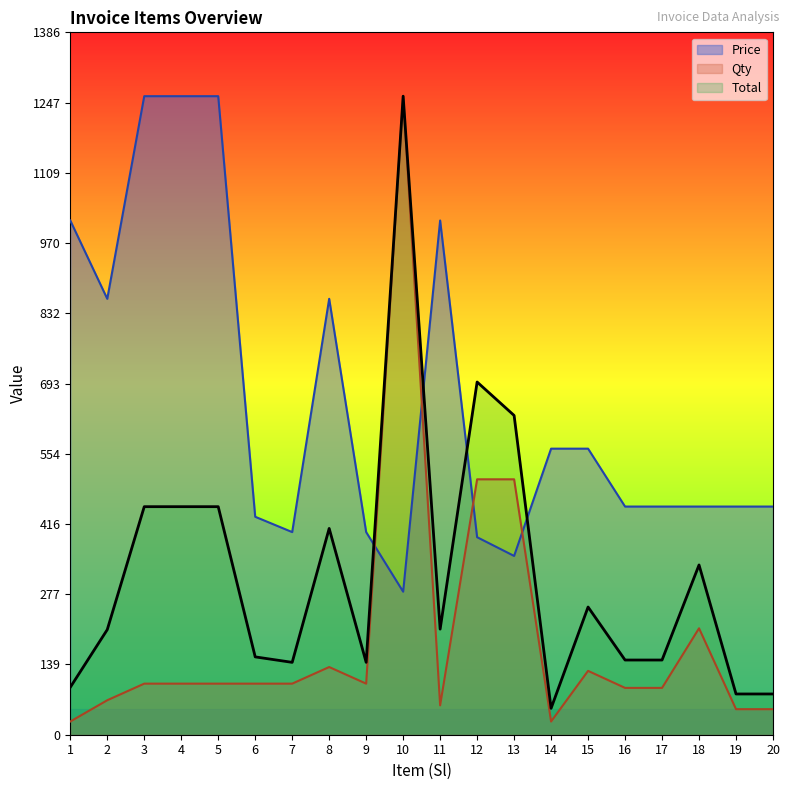

What value does the Price series have at 20?

450.2